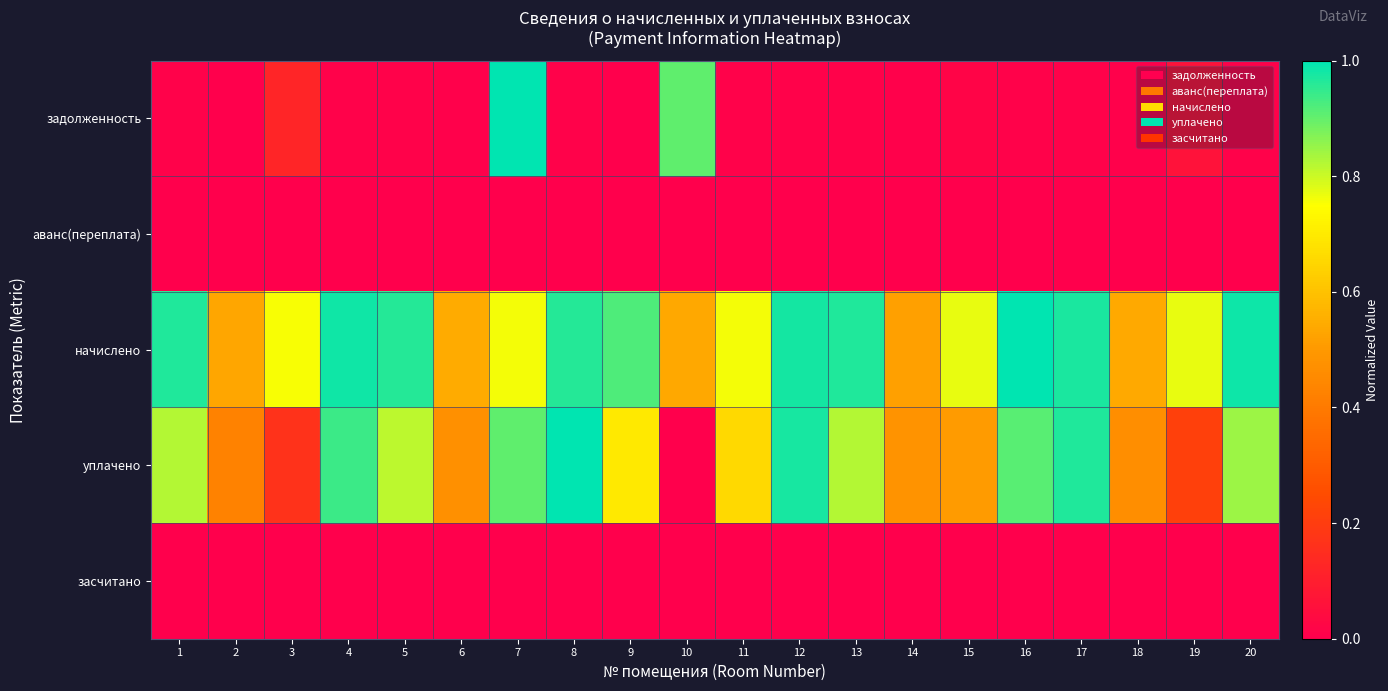

What is the total value across all series at 6?

1.0